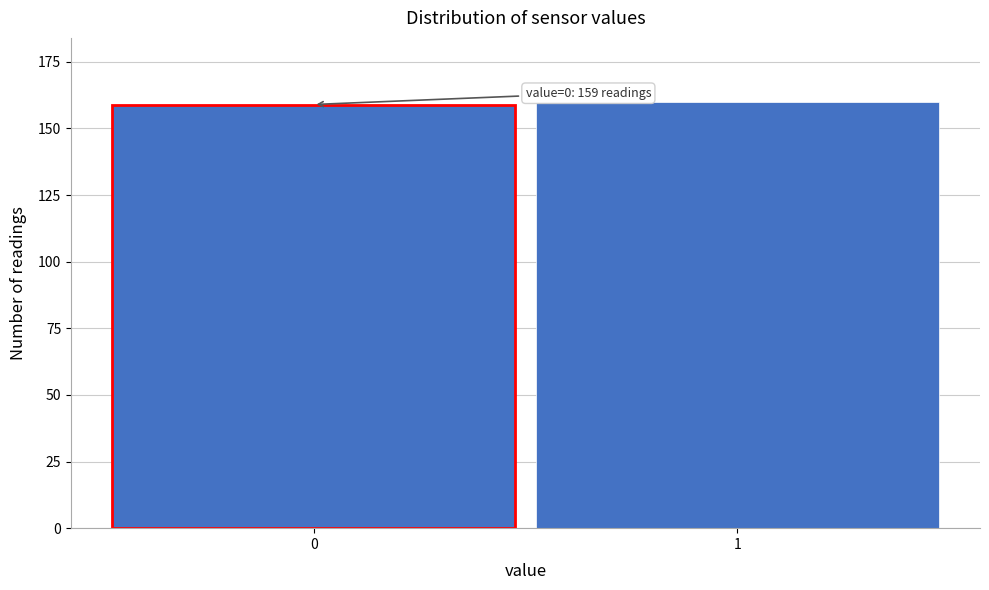

Reading left to right, list all the values displayed in this chart.

0=159	1=160